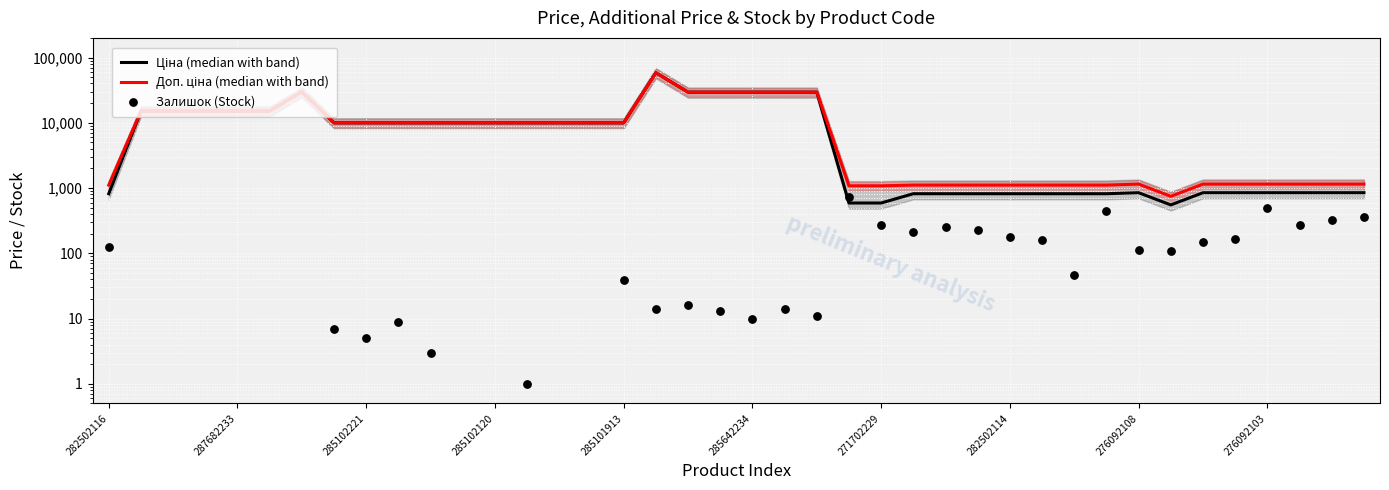

Is the value of Доп. ціна (median with band) at 11 greater than the value of Залишок (Stock) at 23?

Yes